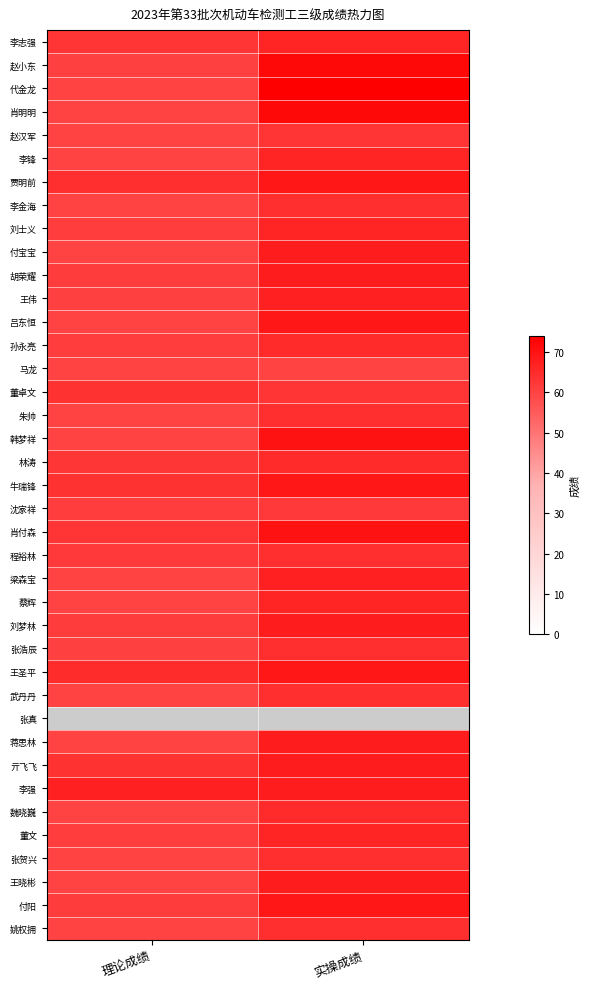

What is the spread (max minus min) of values at 理论成绩?

67.0